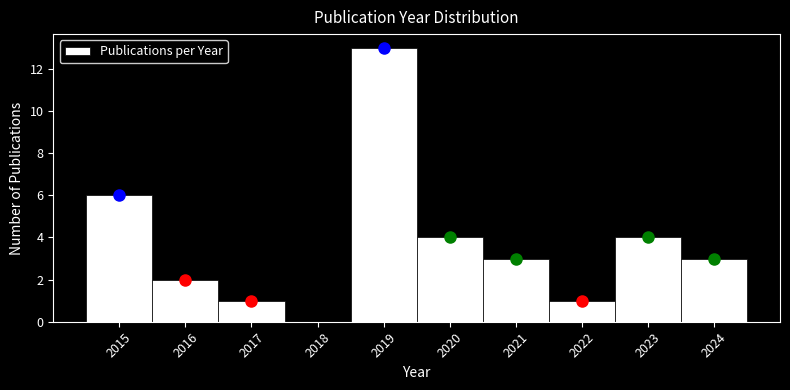

Reading left to right, transcribe this chart: for each bar, give the range it covers on the x-axis and its height. The values are not printed on the chart, so give them approximately, as read against the axis.

2014.5 to 2015.5: 6
2015.5 to 2016.5: 2
2016.5 to 2017.5: 1
2017.5 to 2018.5: 0
2018.5 to 2019.5: 13
2019.5 to 2020.5: 4
2020.5 to 2021.5: 3
2021.5 to 2022.5: 1
2022.5 to 2023.5: 4
2023.5 to 2024.5: 3